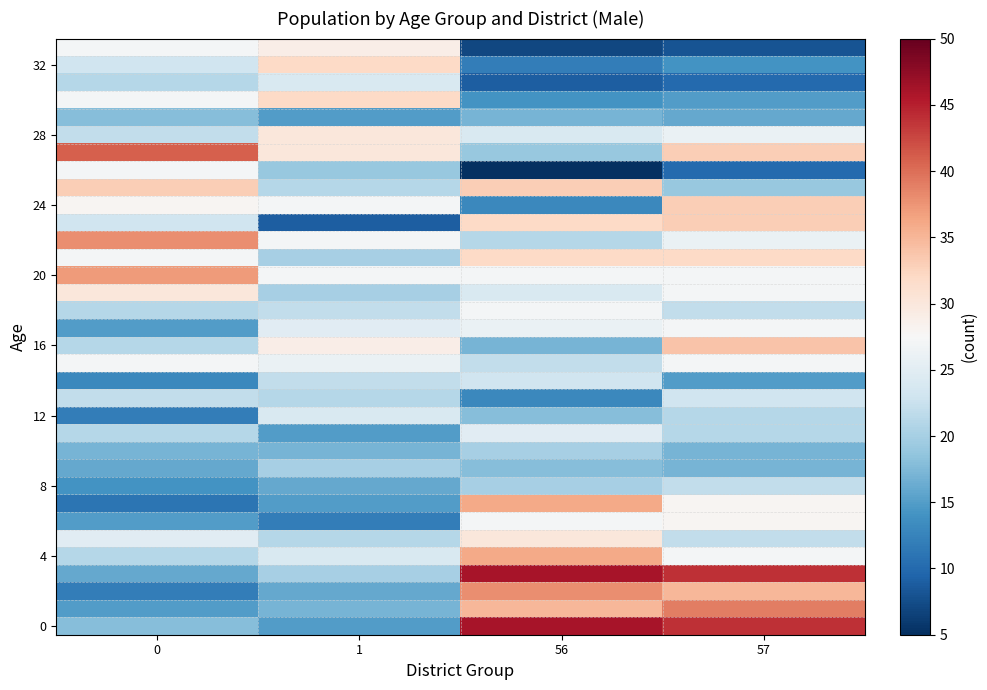

At which category is the sum across all series the highest?

57